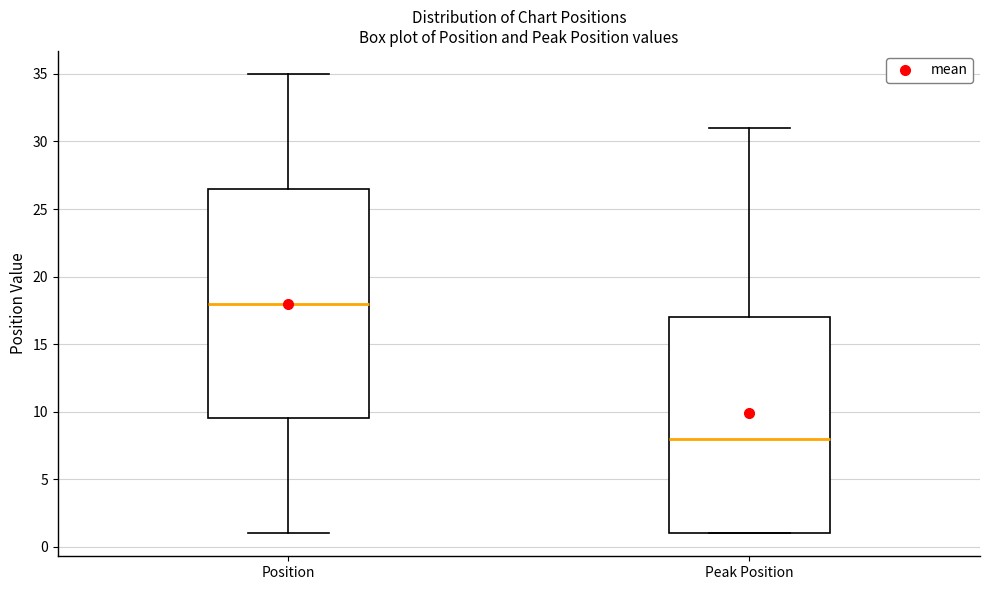

Which box's median line is the highest?

Position